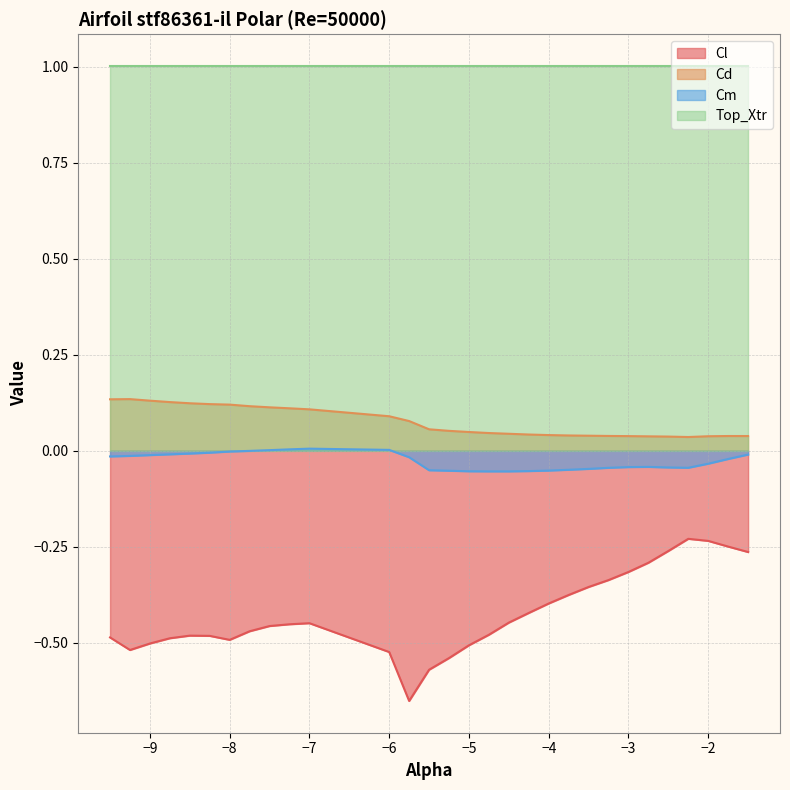

How many lines are shown in the chart?

4